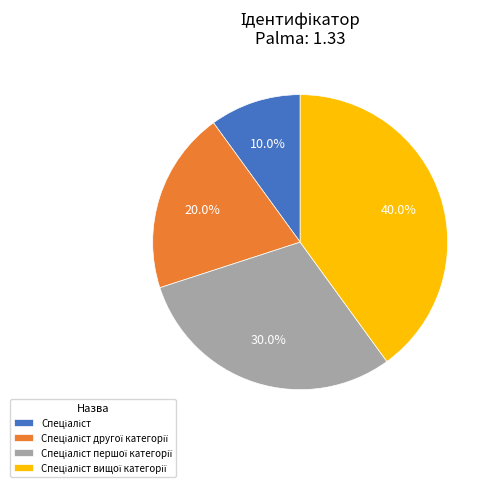

Is there a majority slice in this chart?

No